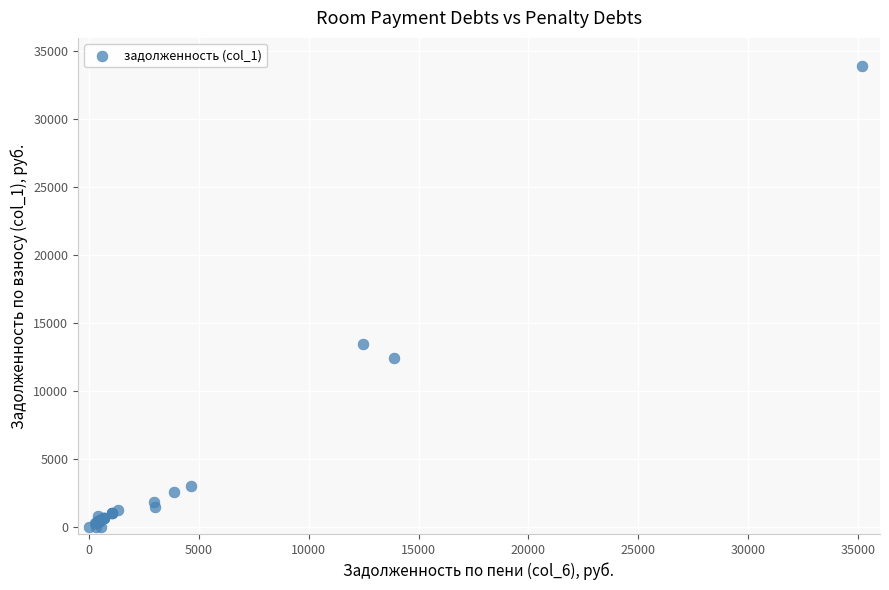

What Y value in the scatter plot is closest to 16963?

13500.6